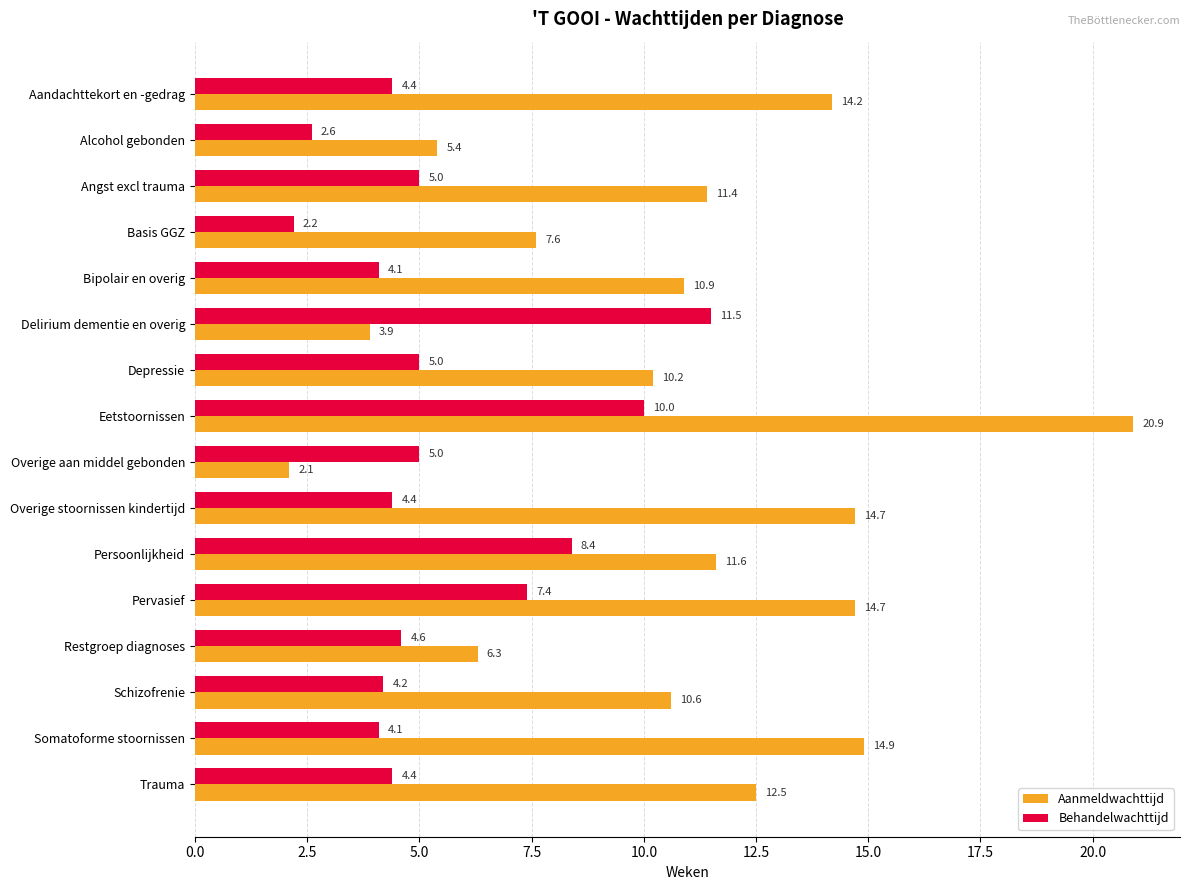

What is the smallest value displayed?

2.1